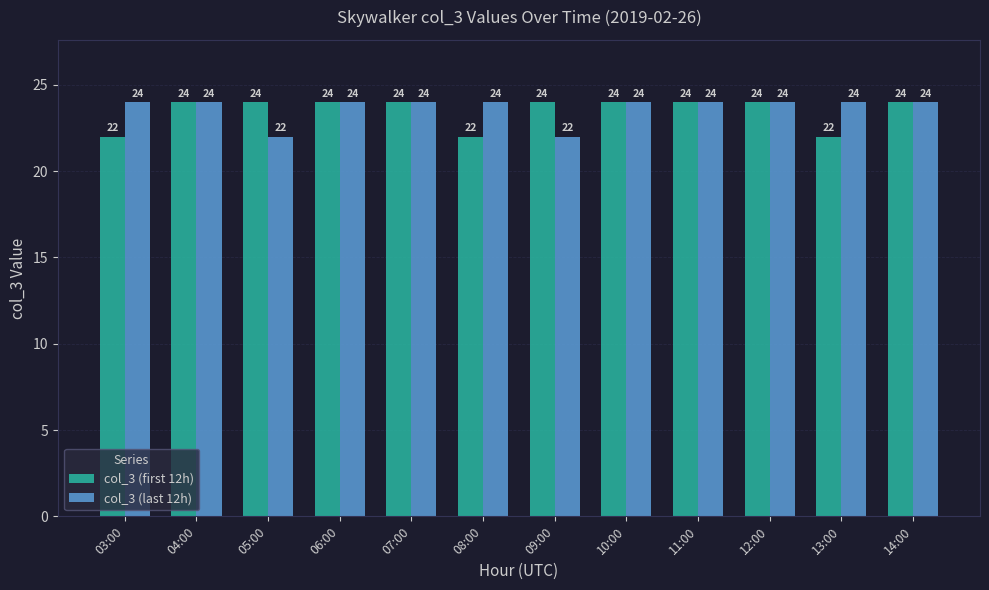

What is the lowest value of the col_3 (last 12h) series?

22